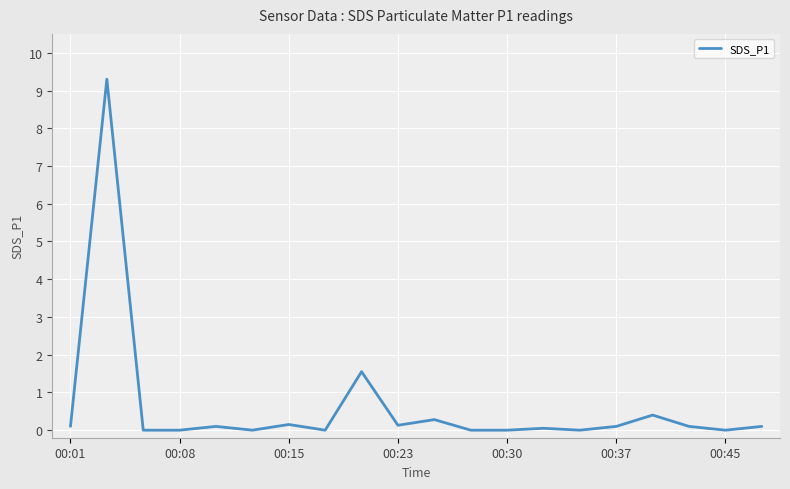

What is the maximum value shown in the chart?

9.3